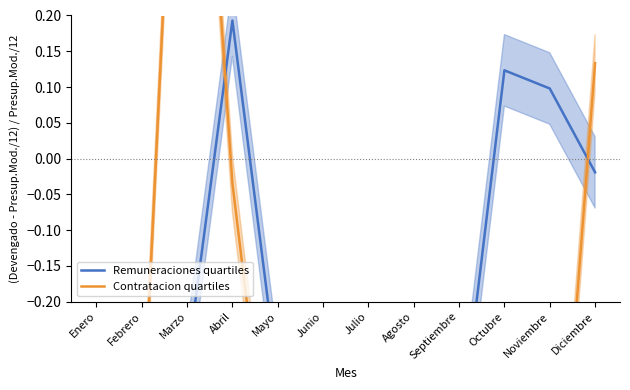

True or false: Remuneraciones quartiles has more than 0 points higher than both neighbors.

True